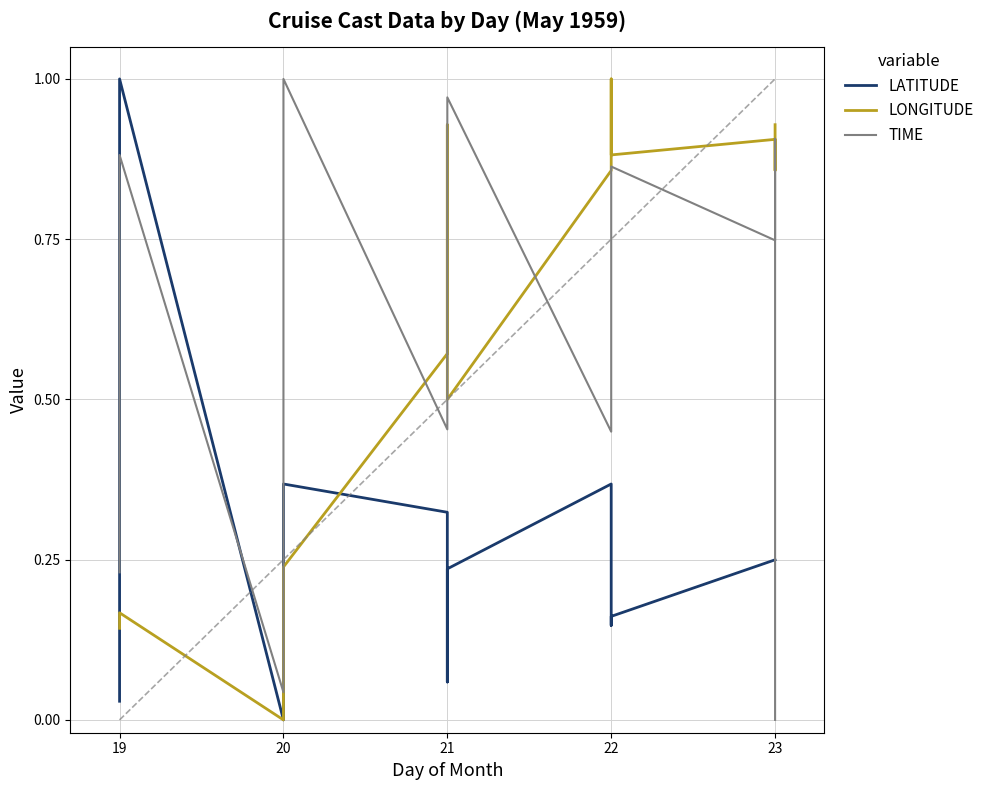

Which series ends up on top after the final intersection of LONGITUDE and LATITUDE?

LONGITUDE